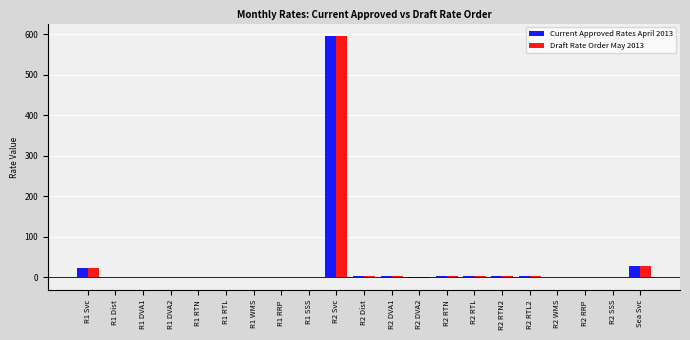

The value of Current Approved Rates April 2013 at R1 DVA1 is 0.0. True or false?

True